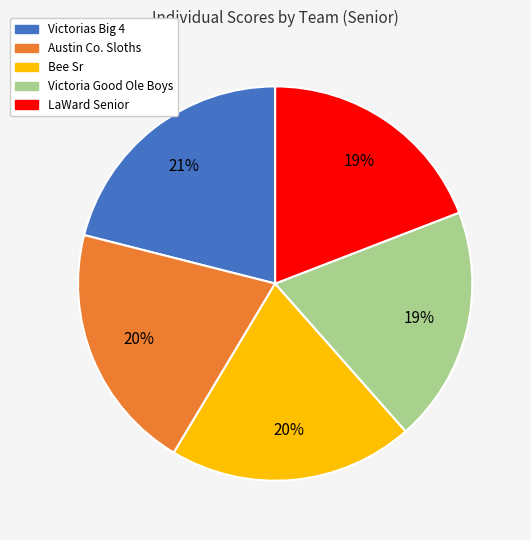

What is the largest slice in the pie chart?

Victorias Big 4